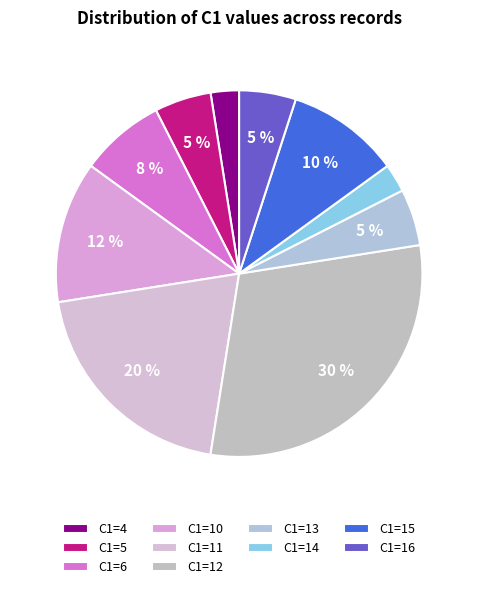

What is the smallest slice in the pie chart?

14